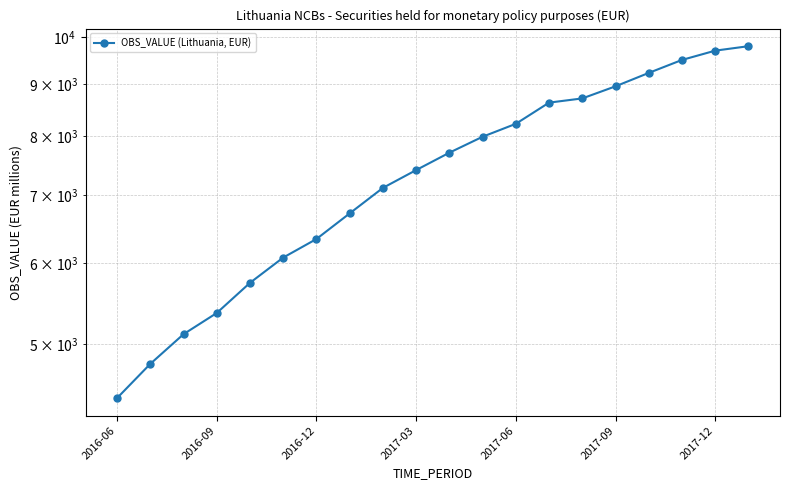

What is the difference between the maximum and minimum values?

5370.7